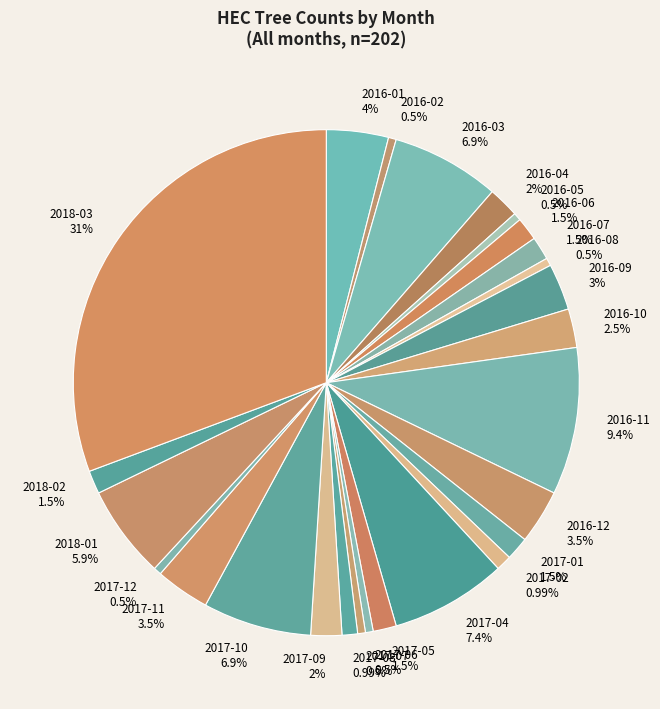

Combined, do 2016-05 and 2016-04 account for over 50%?

No